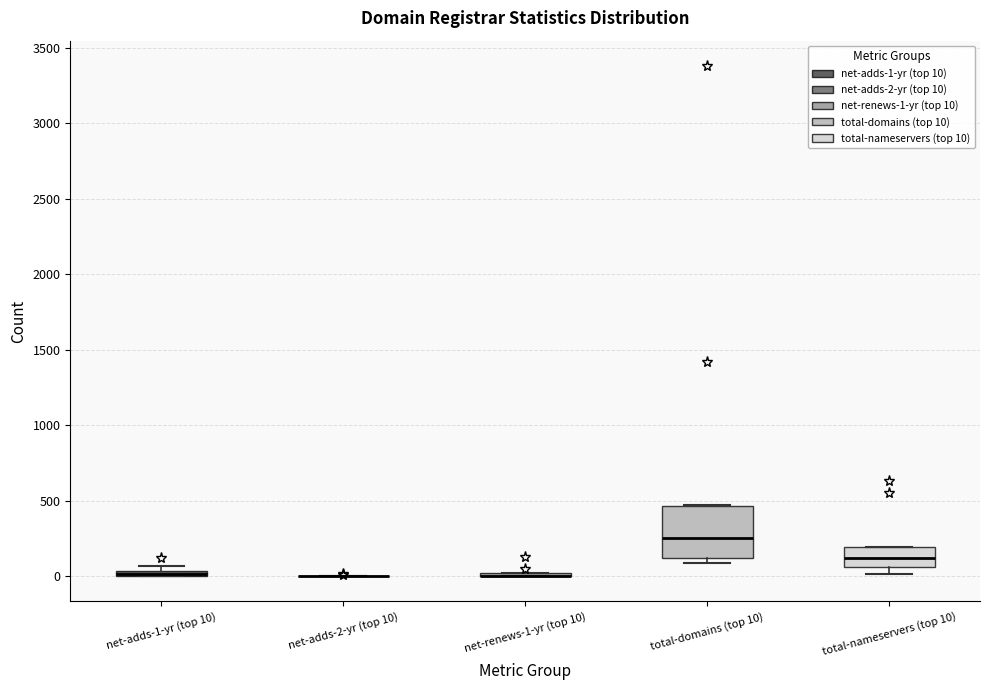

Where is the upper edge of the box for net-adds-1-yr (top 10) on the y-axis? The values are not printed on the chart, so give them approximately, as read against the axis.

50